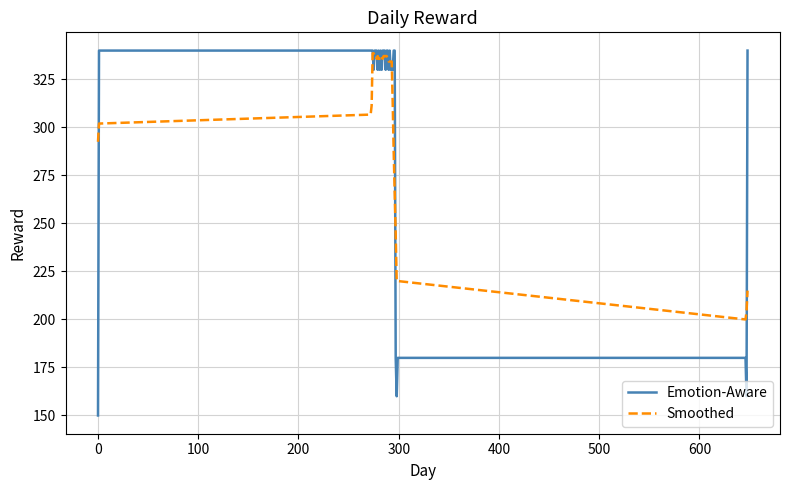

What is the highest value of the Smoothed series?

338.6